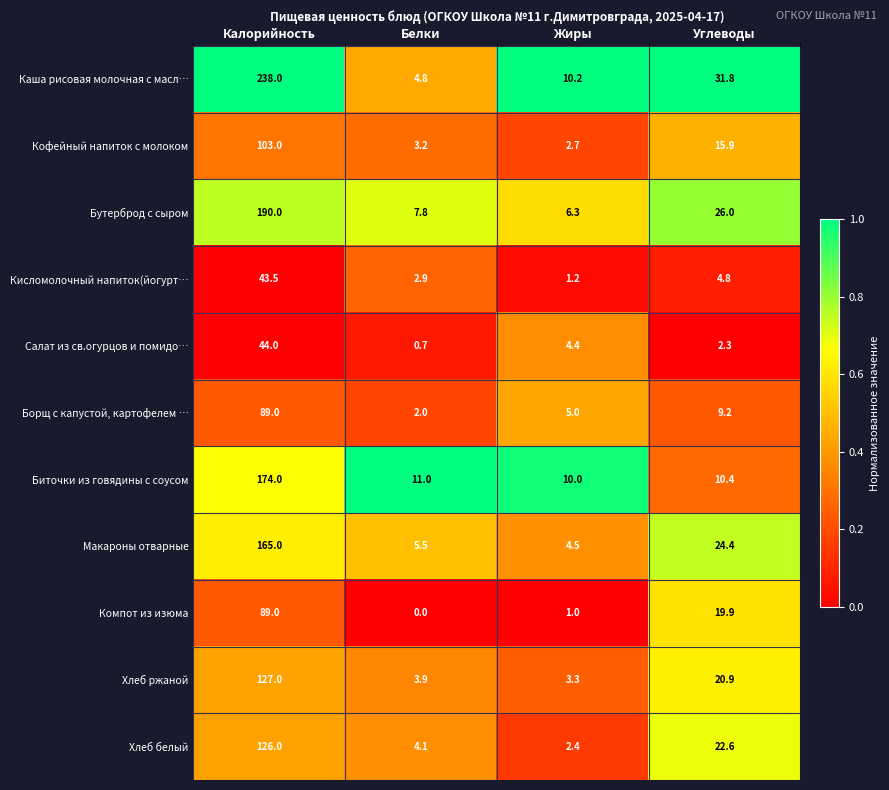

What is the spread (max minus min) of values at Жиры?

9.2